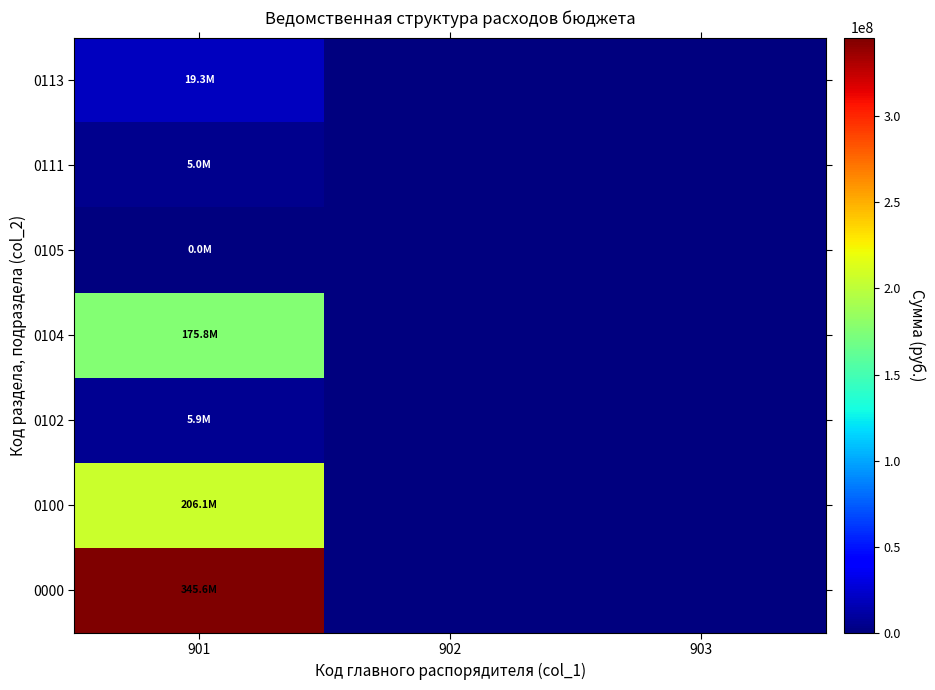

Which category has the highest value across all series?

901